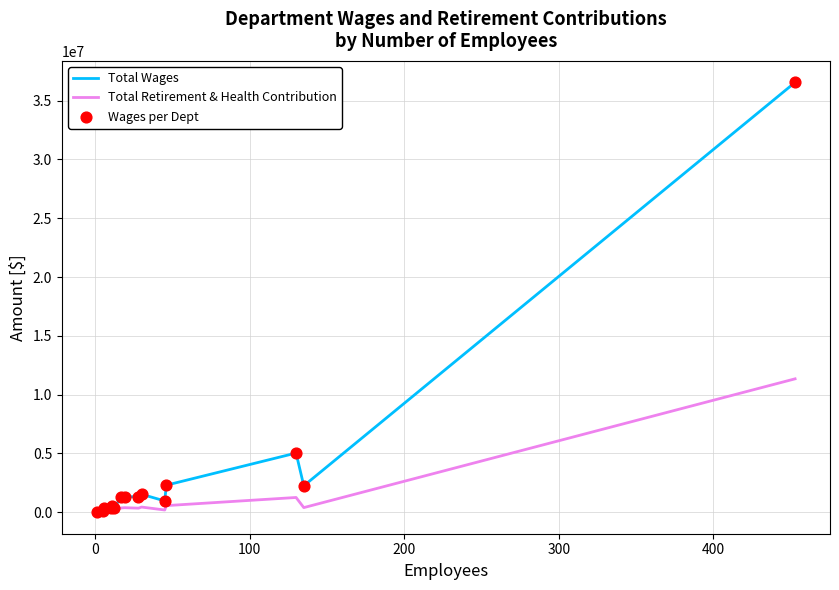

Which series has the largest total across all categories?

Total Wages